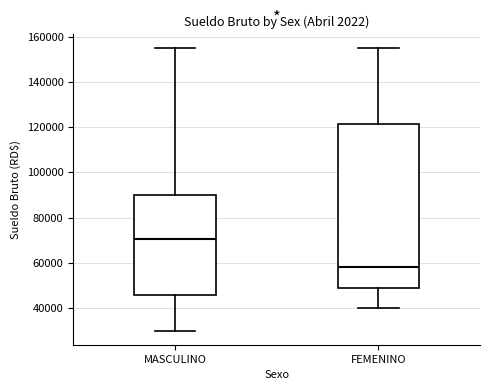

Reading left to right, transcribe this box plot: for each box, give where its median line is, the range the box spans, and where its two whiskers end, as read against the y-axis. The values are not printed on the chart, so give them approximately, as read against the axis.

MASCULINO: median 70000, box 46000 to 90000, whiskers 30000 to 156000
FEMENINO: median 58000, box 48000 to 122000, whiskers 40000 to 156000